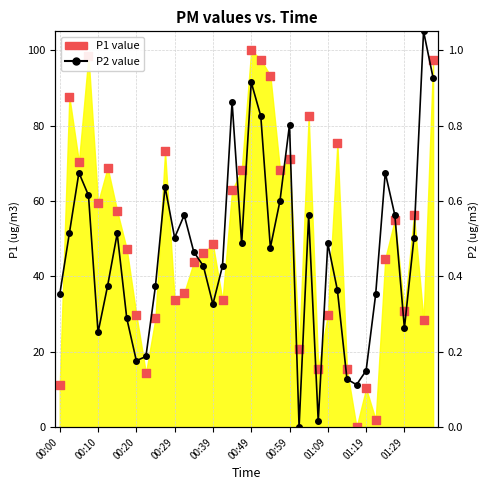

Which series contains the lowest Y value?

P1 value